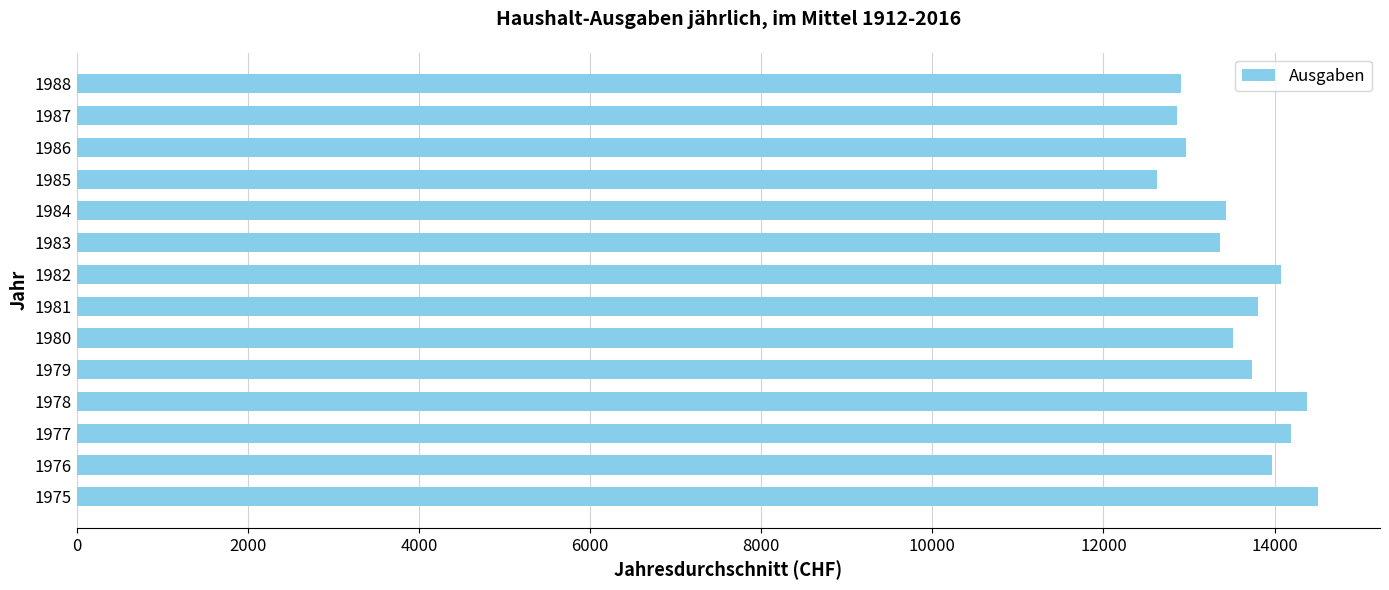

True or false: the data shows 13430 at 1984.

True